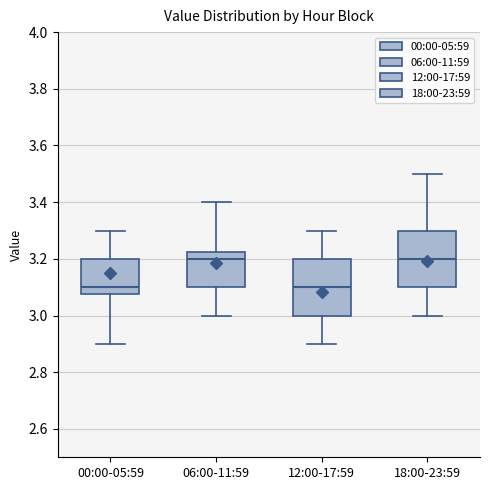

Reading left to right, transcribe this box plot: for each box, give where its median line is, the range the box spans, and where its two whiskers end, as read against the y-axis. The values are not printed on the chart, so give them approximately, as read against the axis.

00:00-05:59: median 3.10, box 3.08 to 3.20, whiskers 2.90 to 3.30
06:00-11:59: median 3.20, box 3.10 to 3.22, whiskers 3.00 to 3.40
12:00-17:59: median 3.10, box 3.00 to 3.20, whiskers 2.90 to 3.30
18:00-23:59: median 3.20, box 3.10 to 3.30, whiskers 3.00 to 3.50